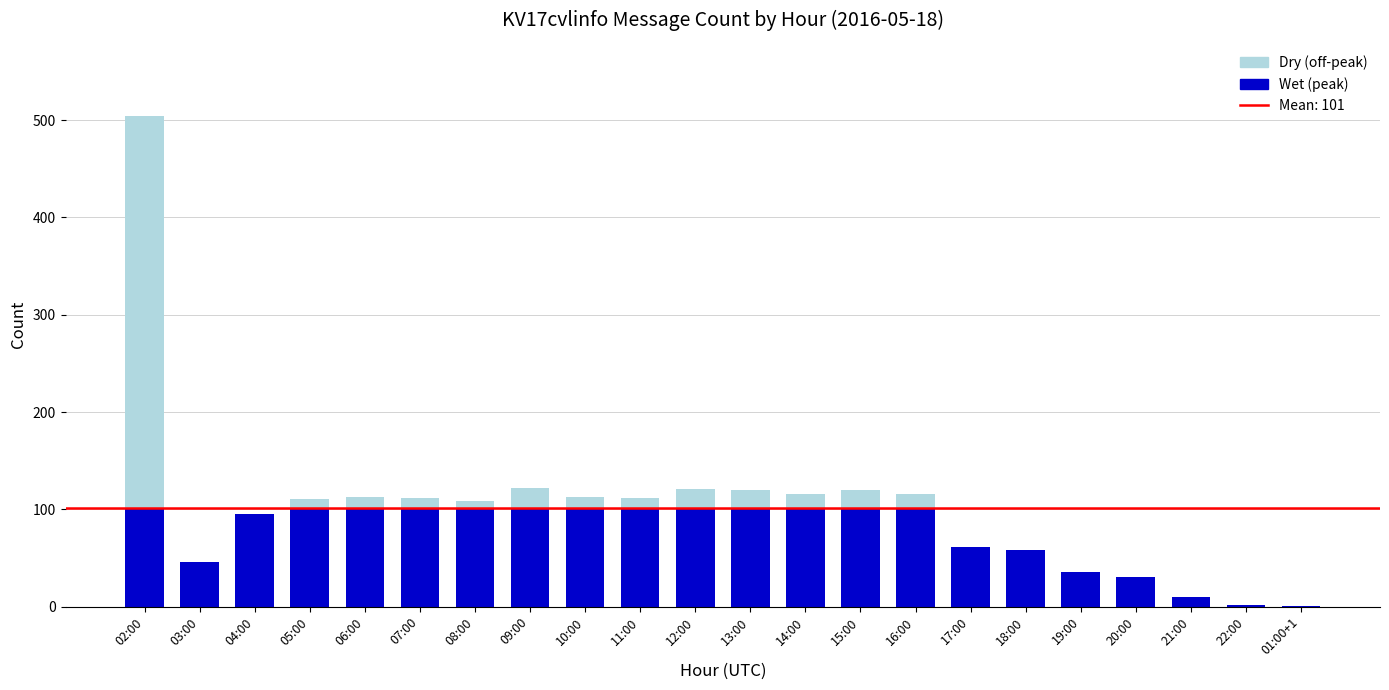

What is the label of the 21st bar from the right?

03:00